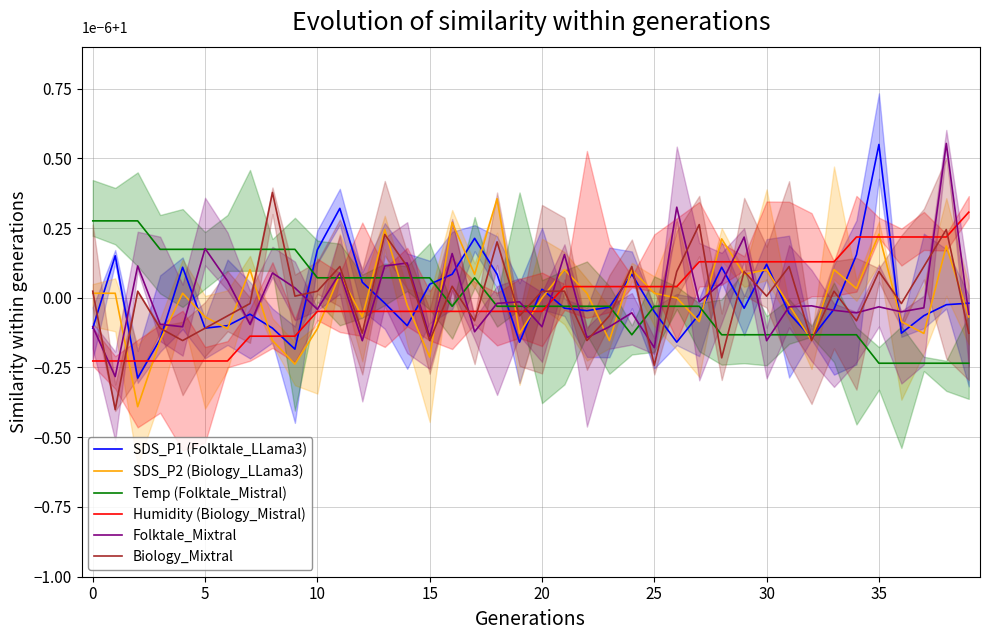

At which category is the sum across all series the highest?

38